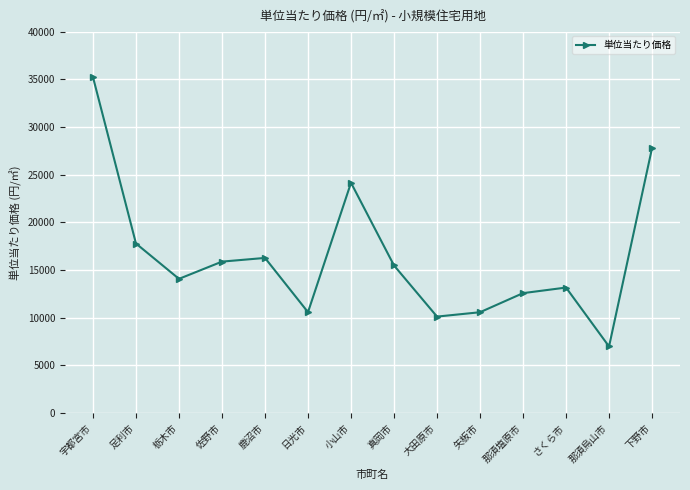

How many interior local peaks (higher than both neighbors) does the data have?

3